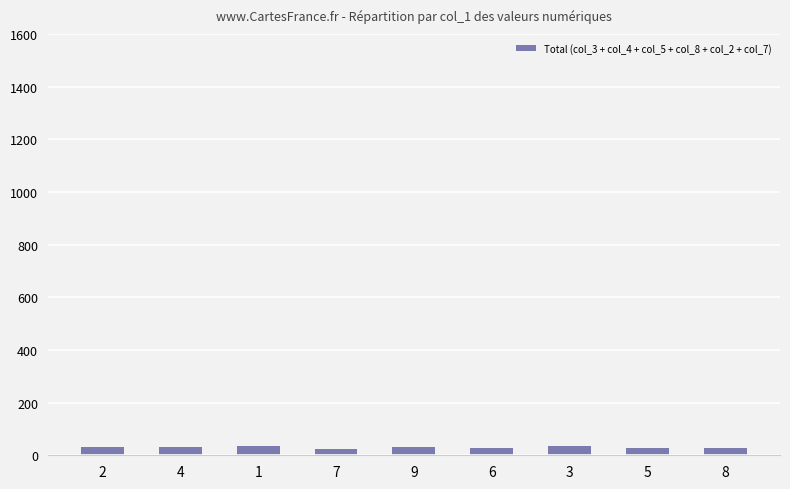

The chart shows a value of 31 at 2. True or false?

True